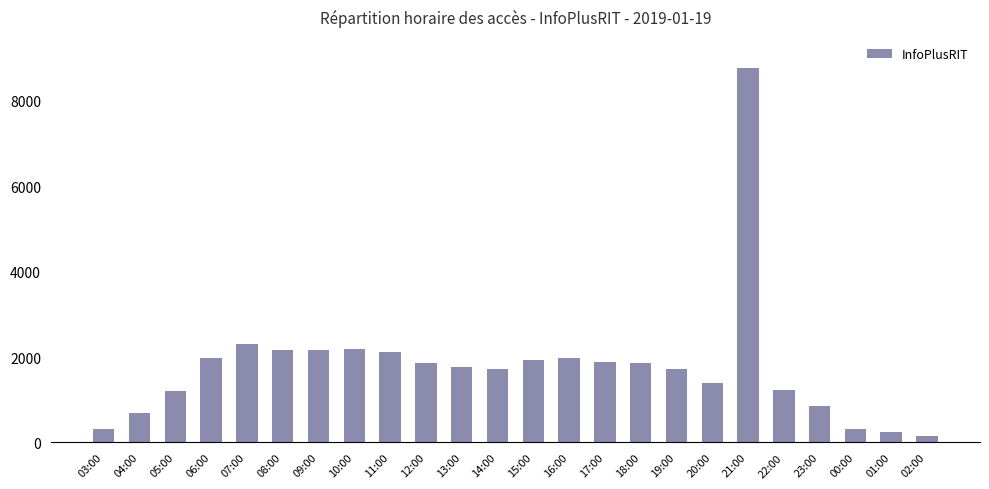

What is the sum of the values at 23:00 and 07:00?

3156